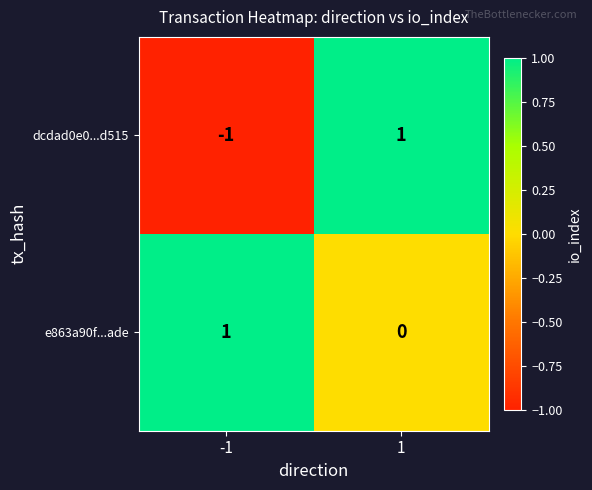

Which series has the largest range (max minus min)?

dcdad0e0...d515